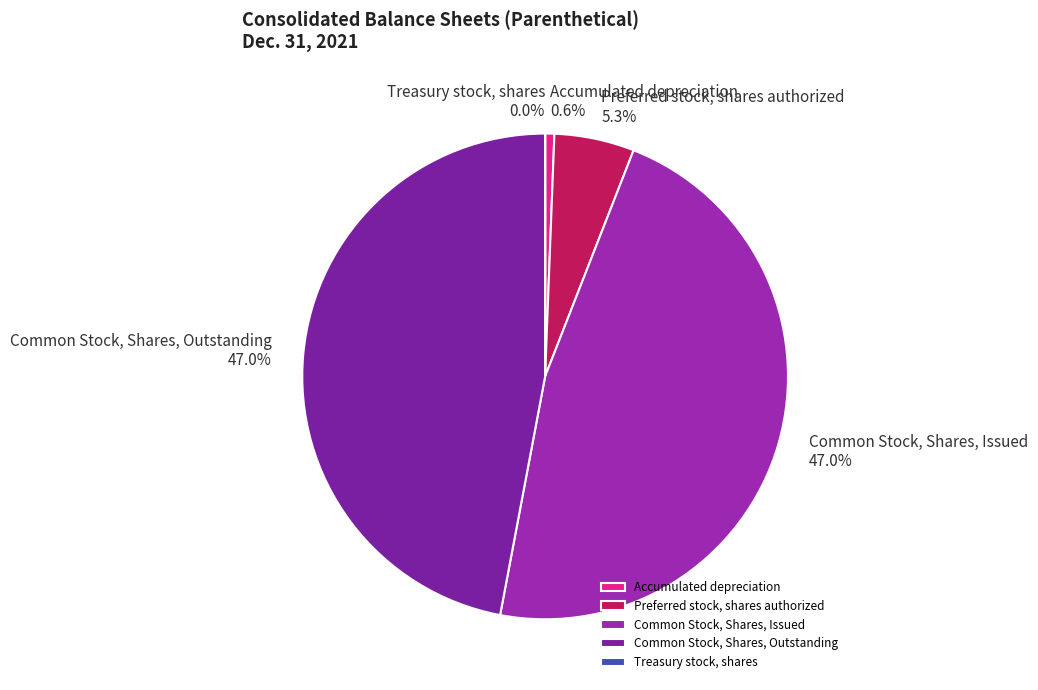

Does Accumulated depreciation account for over 50% of the chart?

No